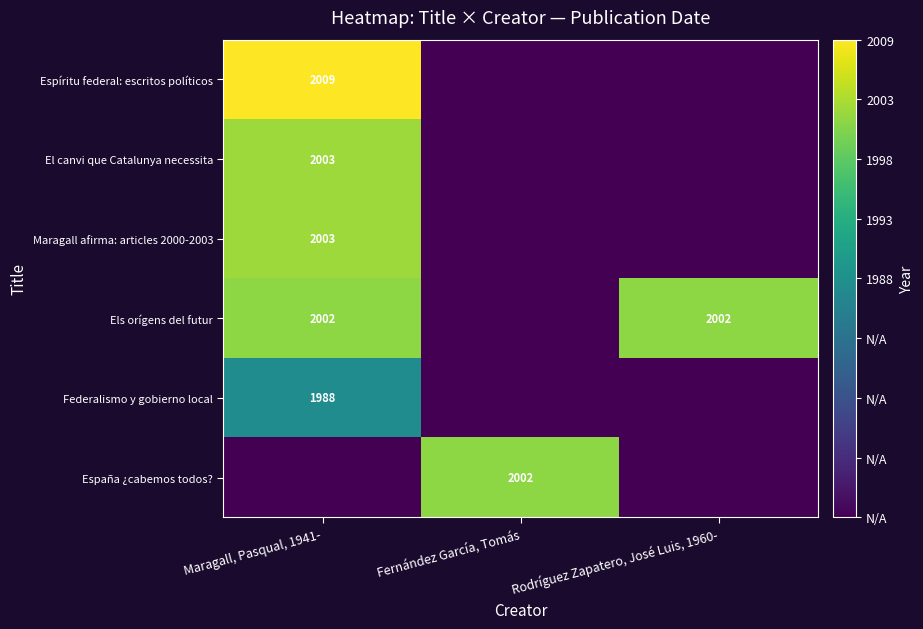

Is it true that Federalismo y gobierno local equals 579 at Maragall, Pasqual, 1941-?

False